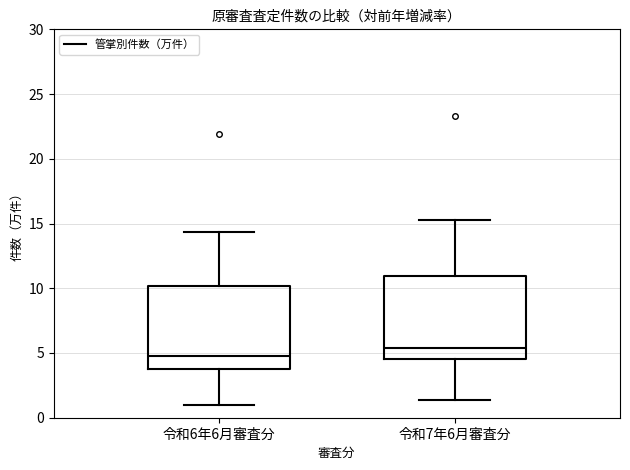

Reading left to right, transcribe this box plot: for each box, give where its median line is, the range the box spans, and where its two whiskers end, as read against the y-axis. The values are not printed on the chart, so give them approximately, as read against the axis.

令和6年6月審査分: median 5.0, box 4.0 to 10.0, whiskers 1.0 to 14.5
令和7年6月審査分: median 5.5, box 4.5 to 11.0, whiskers 1.5 to 15.5